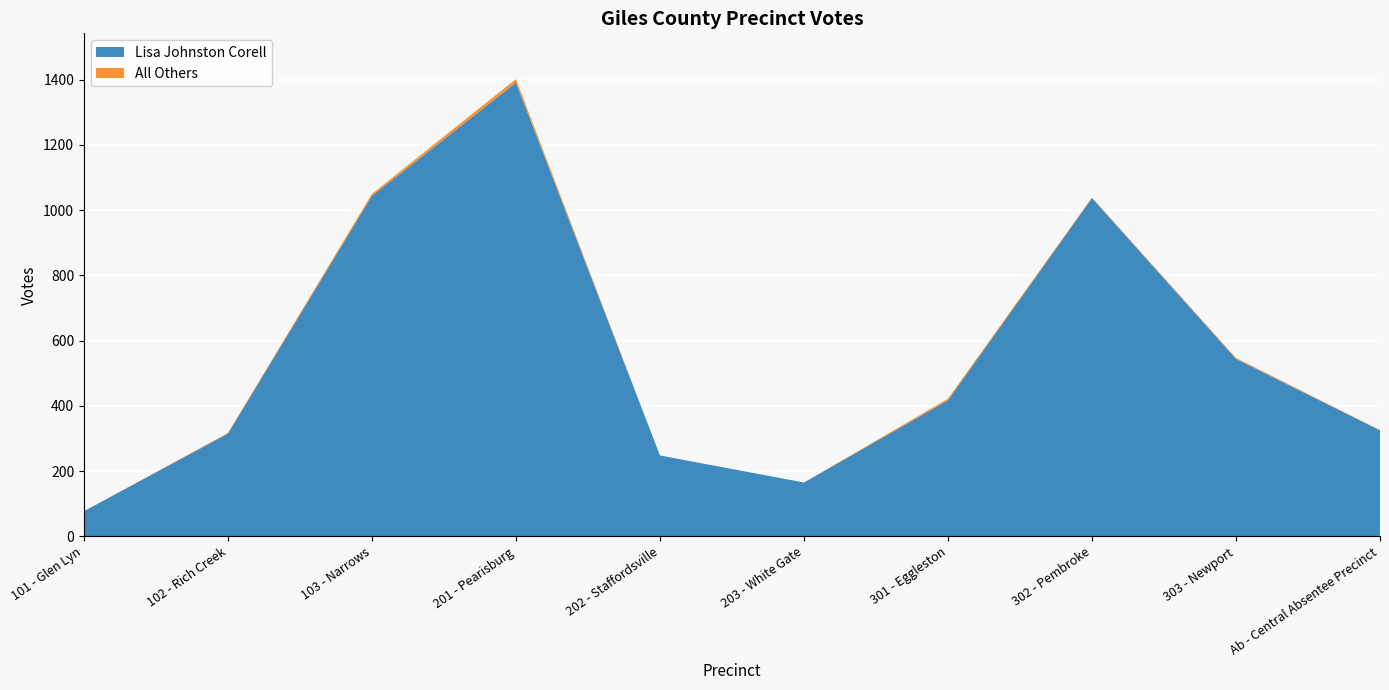

Reading left to right, transcribe all the data shown in this chart.

Lisa Johnston Corell: 101 - Glen Lyn=77	102 - Rich Creek=315	103 - Narrows=1044	201 - Pearisburg=1391	202 - Staffordsville=248	203 - White Gate=165	301 - Eggleston=417	302 - Pembroke=1037	303 - Newport=544	Ab - Central Absentee Precinct=325
All Others: 101 - Glen Lyn=0	102 - Rich Creek=2	103 - Narrows=6	201 - Pearisburg=11	202 - Staffordsville=0	203 - White Gate=0	301 - Eggleston=5	302 - Pembroke=2	303 - Newport=3	Ab - Central Absentee Precinct=1
Total Votes Cast: 101 - Glen Lyn=77	102 - Rich Creek=317	103 - Narrows=1050	201 - Pearisburg=1402	202 - Staffordsville=248	203 - White Gate=165	301 - Eggleston=422	302 - Pembroke=1039	303 - Newport=547	Ab - Central Absentee Precinct=326